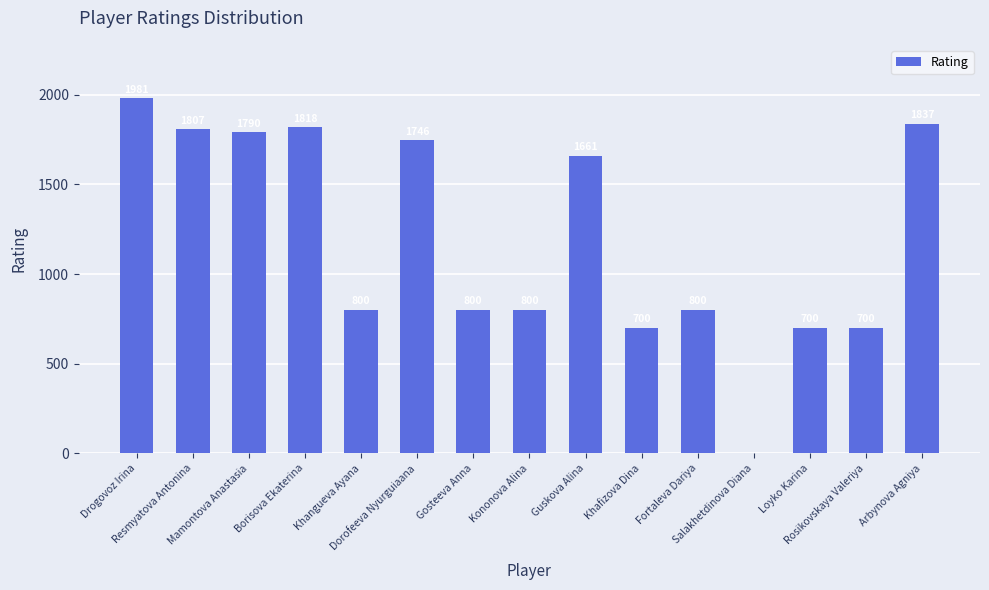

Reading left to right, list all the values displayed in this chart.

Drogovoz Irina=1981	Resmyatova Antonina=1807	Mamontova Anastasia=1790	Borisova Ekaterina=1818	Khangueva Ayana=800	Dorofeeva Nyurguiaana=1746	Gosteeva Anna=800	Kononova Alina=800	Guskova Alina=1661	Khafizova Dina=700	Fortaleva Dariya=800	Salakhetdinova Diana=0	Loyko Karina=700	Rosikovskaya Valeriya=700	Arbynova Agniya=1837